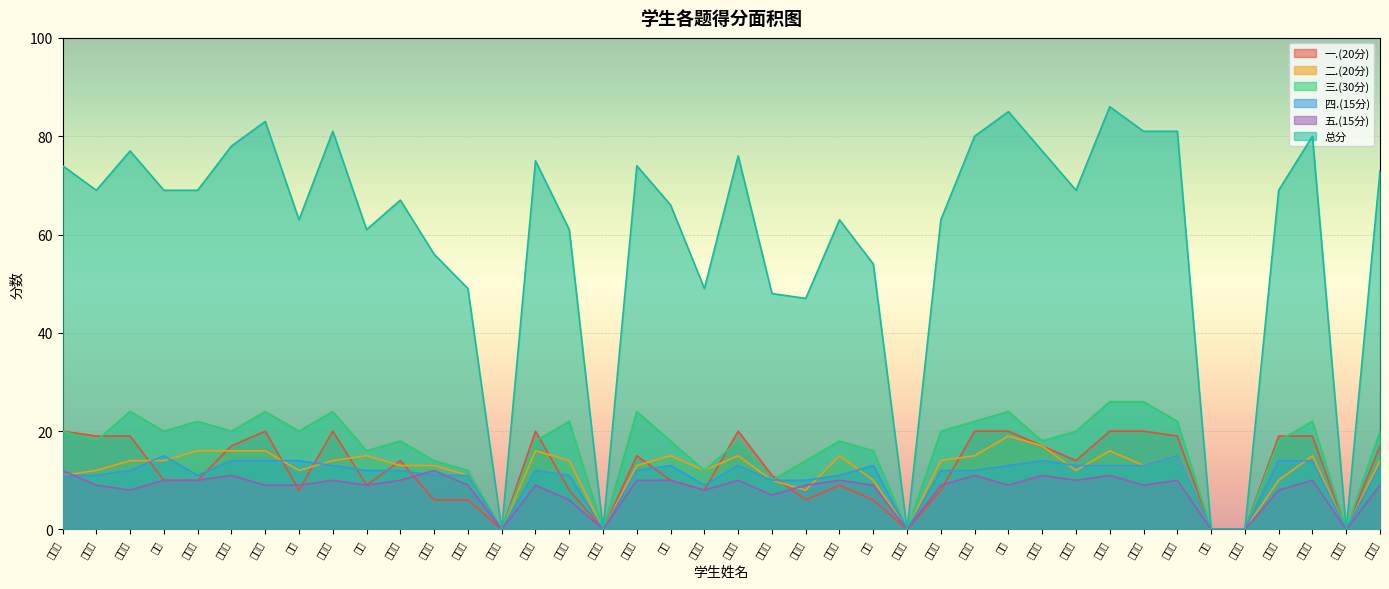

What is the sum of all 二.(20分) values?

465